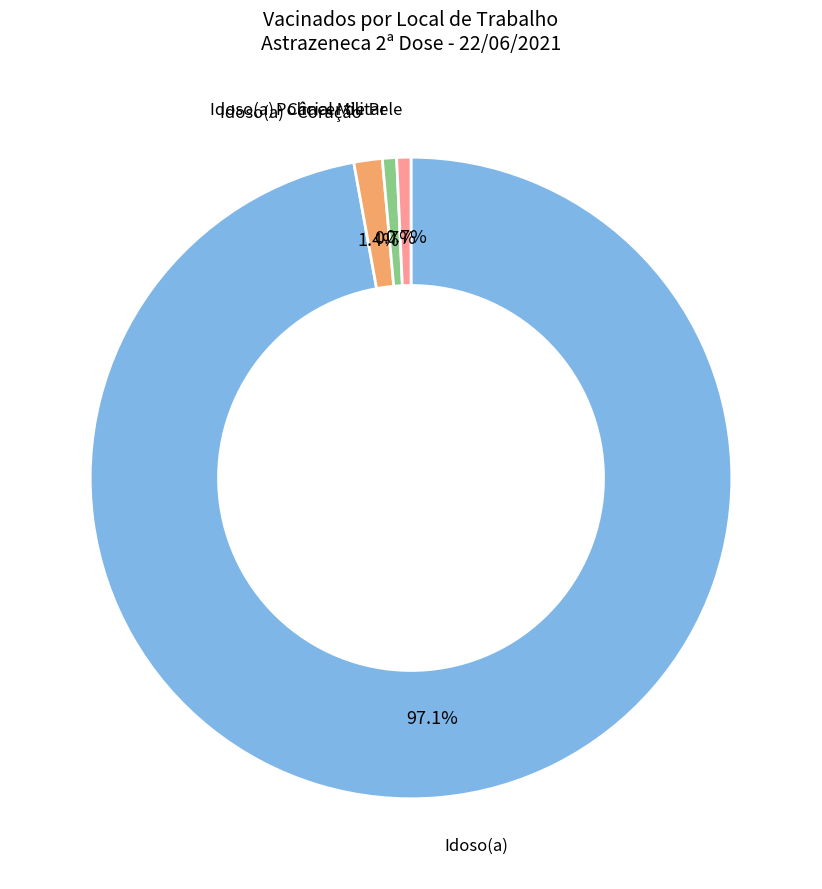

Is there any slice that represents more than half of the pie?

Yes